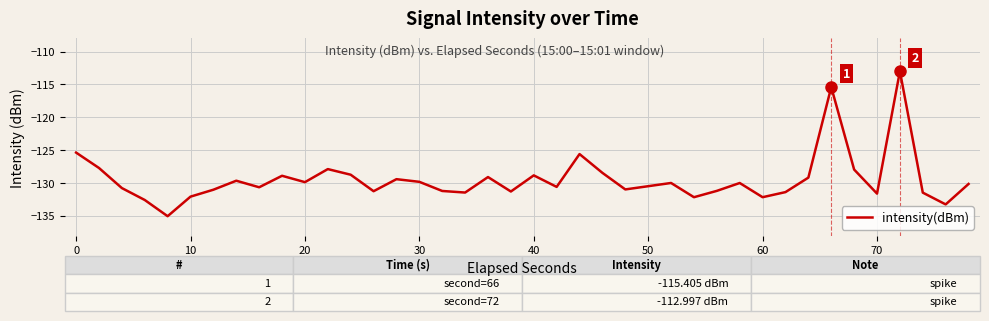

What is the greatest value displayed?

-113.0